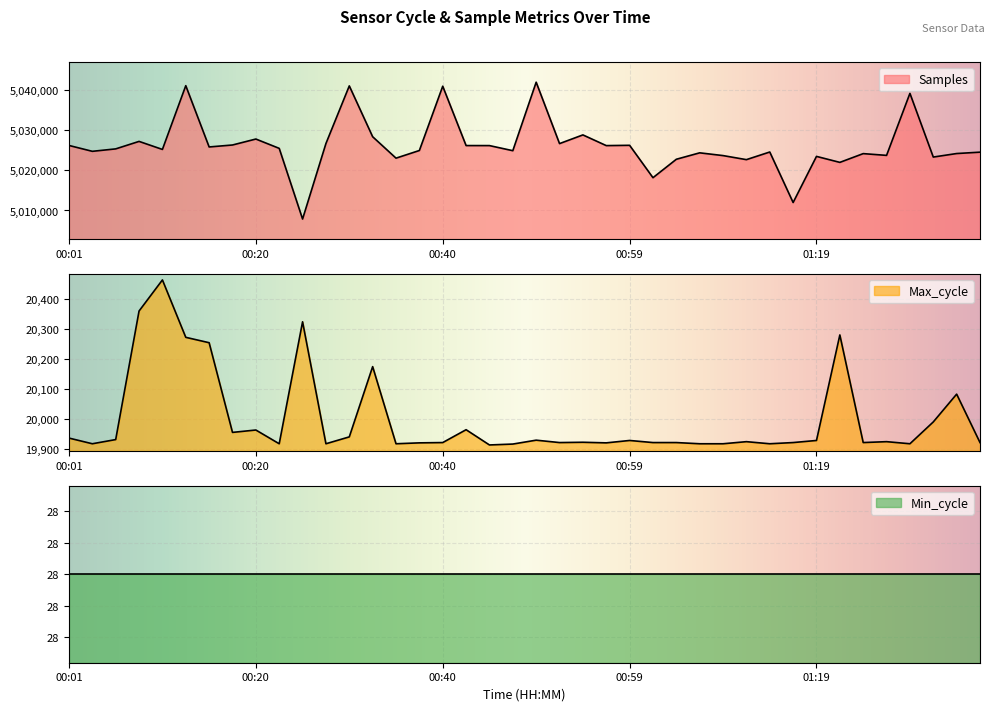

True or false: Max_cycle and Samples cross at least once.

False